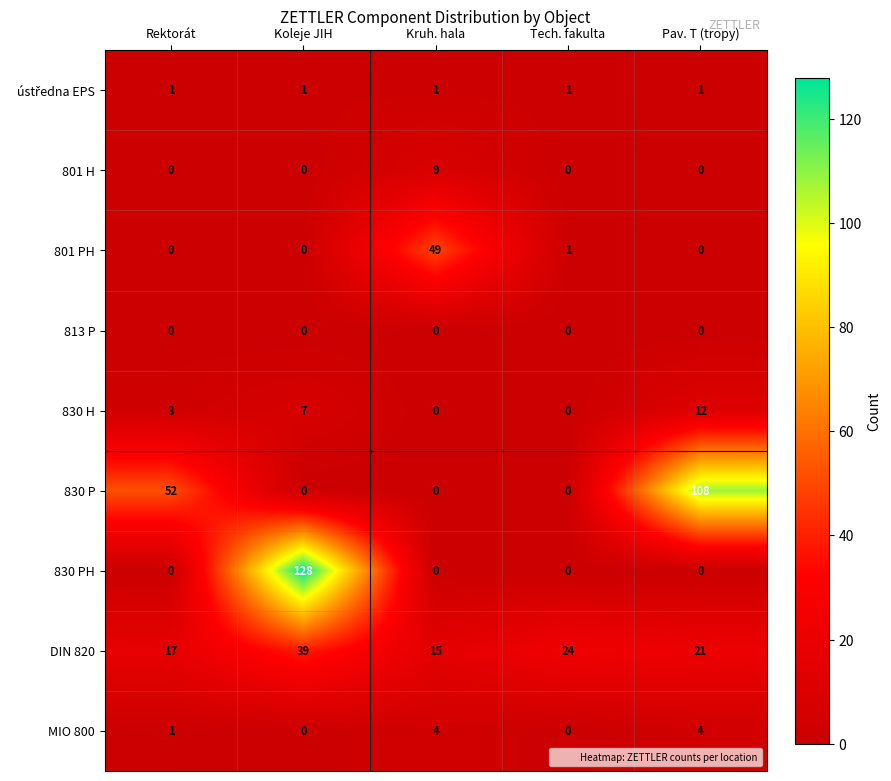

What is the greatest value displayed?

128